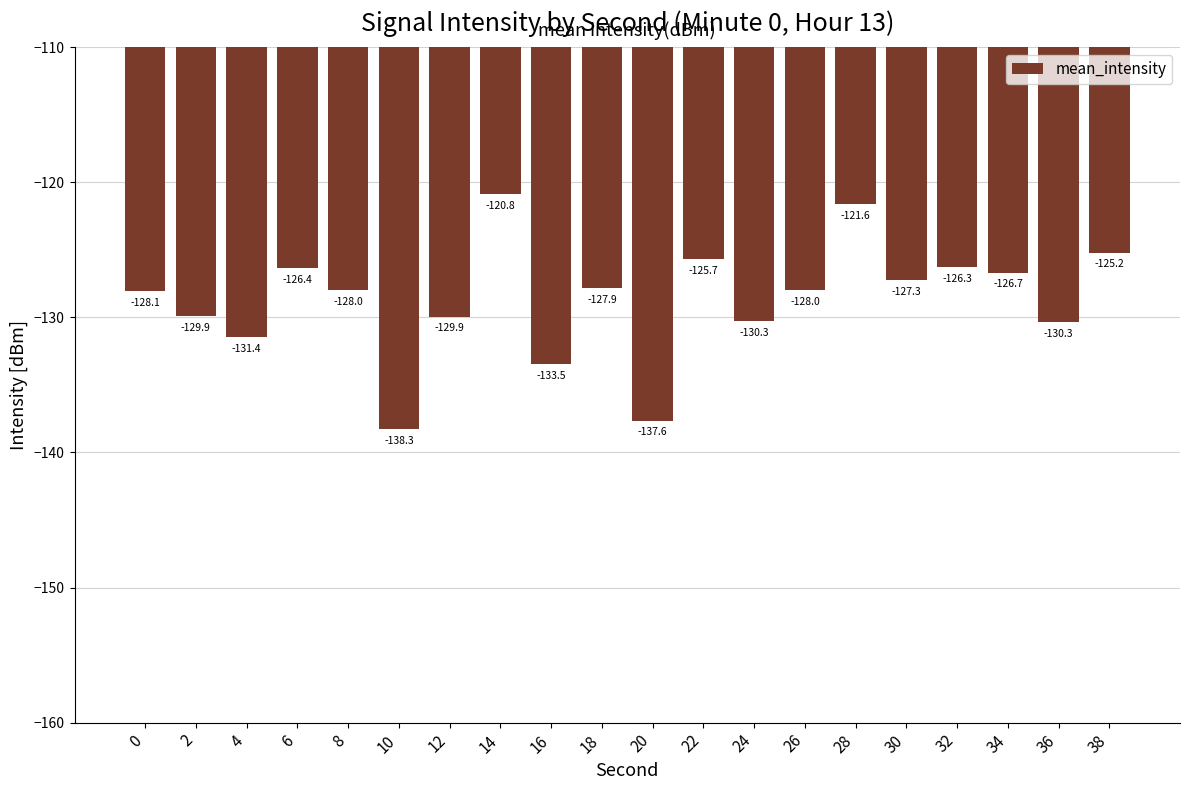

What is the value of the 15th bar from the left?

-121.6